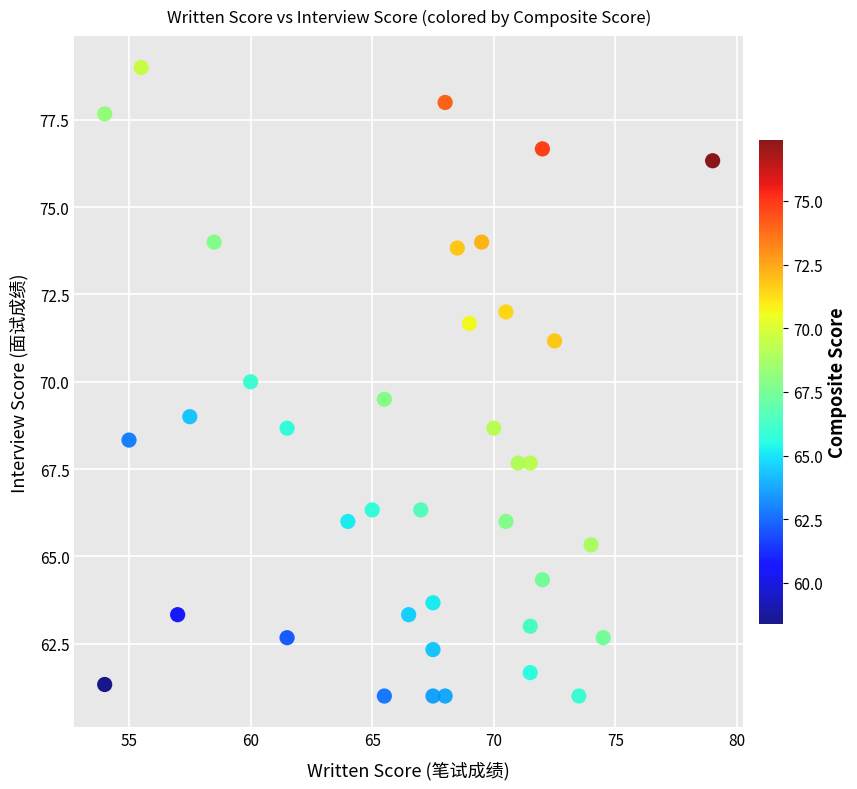

What is the range of X values (max minus min)?

25.0